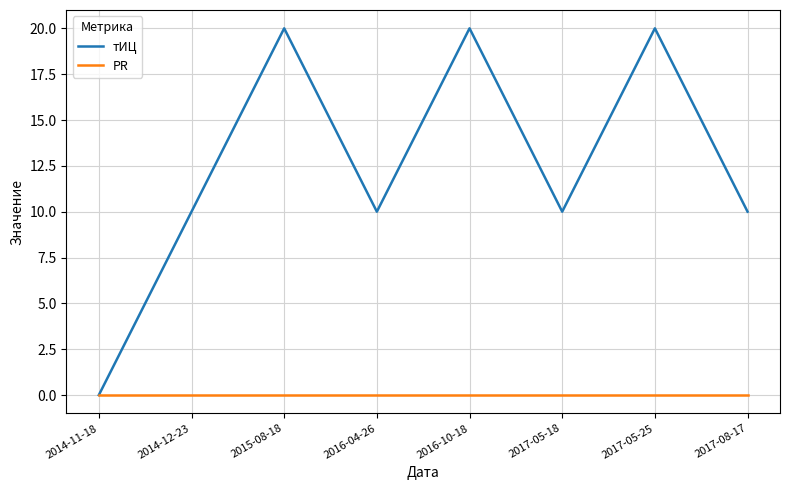

List the series in order of their overall mean, highest first.

тИЦ, PR